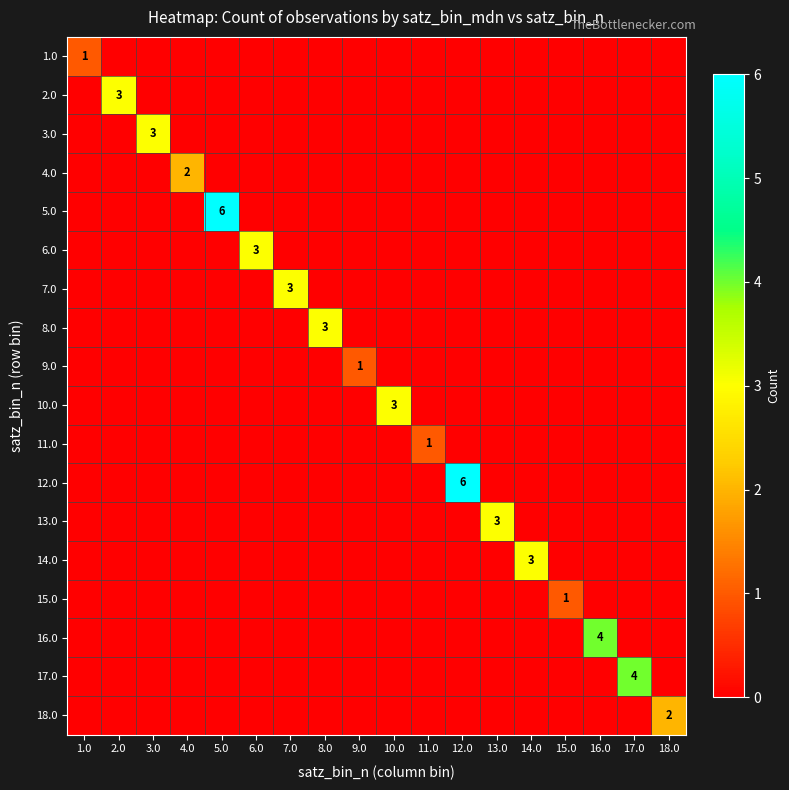

Is the value of 10.0 at 16.0 greater than the value of 7.0 at 2.0?

No